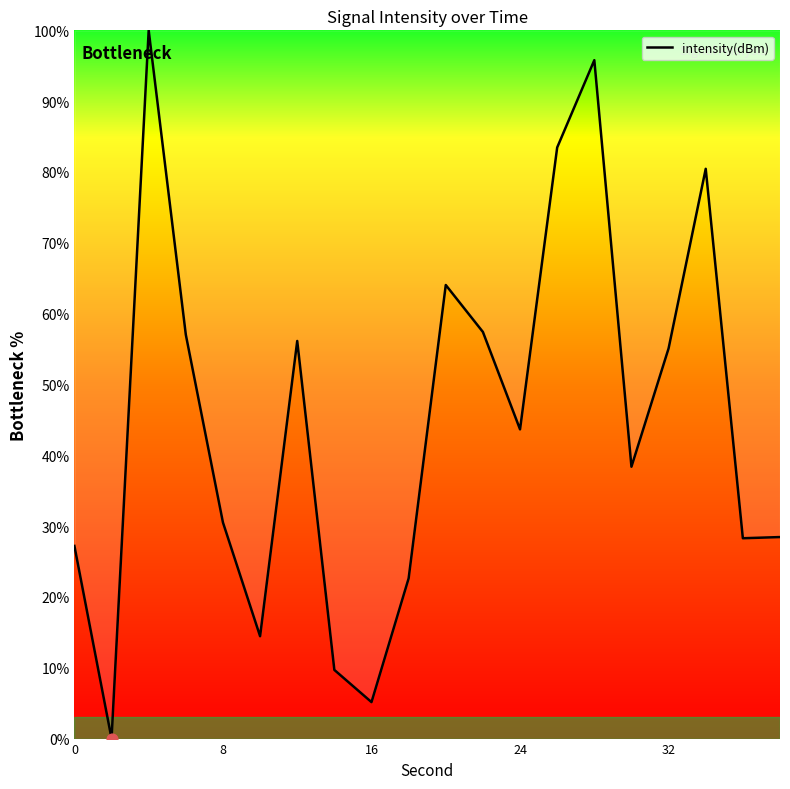

What is the difference between the maximum and minimum values?

100.0